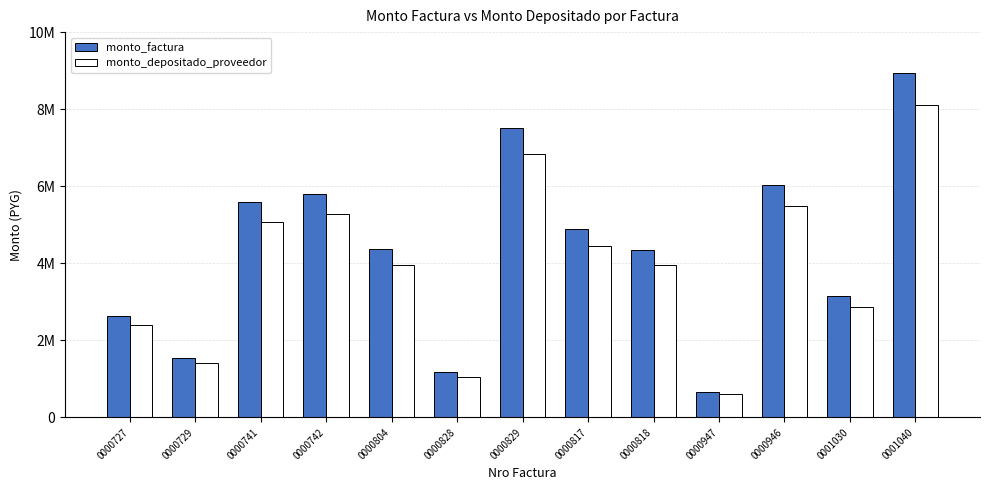

Does the chart contain stacked bars?

No